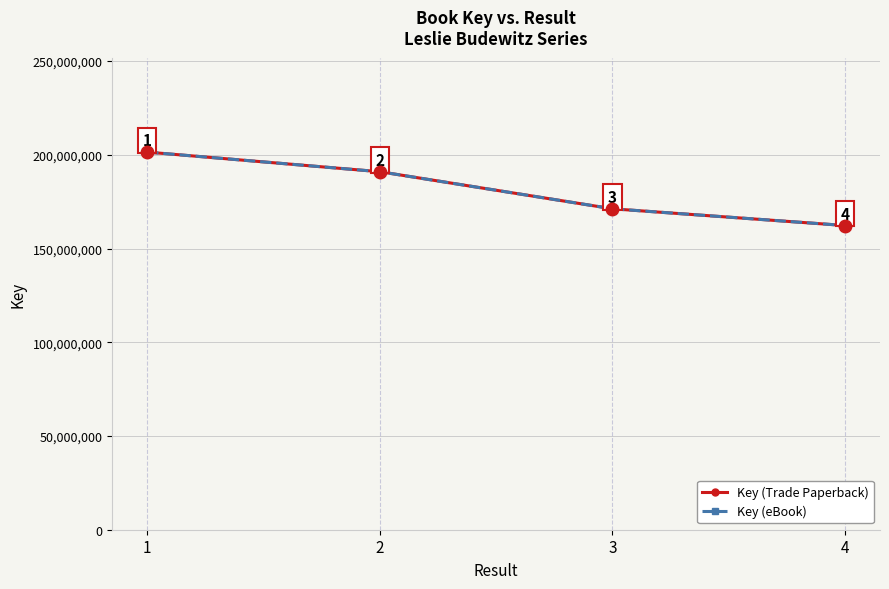

Reading left to right, transcribe all the data shown in this chart.

Key (Trade Paperback): 1=201448242	2=190984831	3=171207292	4=162280078
Key (eBook): 1=201448242	2=190984831	3=171207292	4=162280078